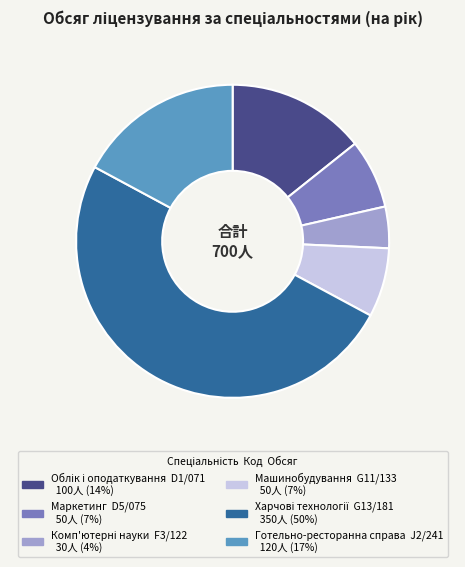

Between Готельно-ресторанна справа and Машинобудування, which is larger?

Готельно-ресторанна справа